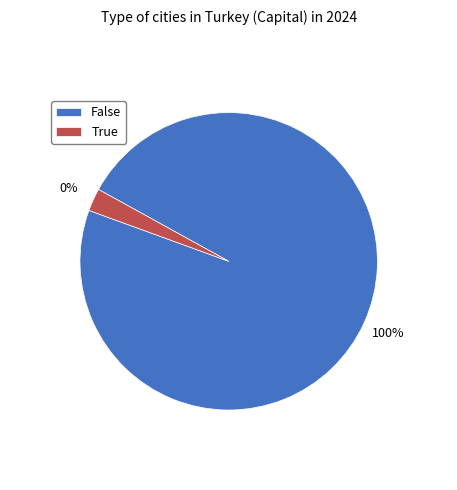

To the nearest percent, what percentage of the pie is Ankara?

3%